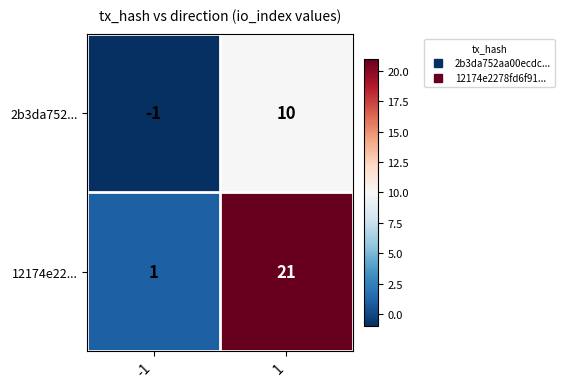

True or false: 12174e22... has a value of 30 at 1.

False